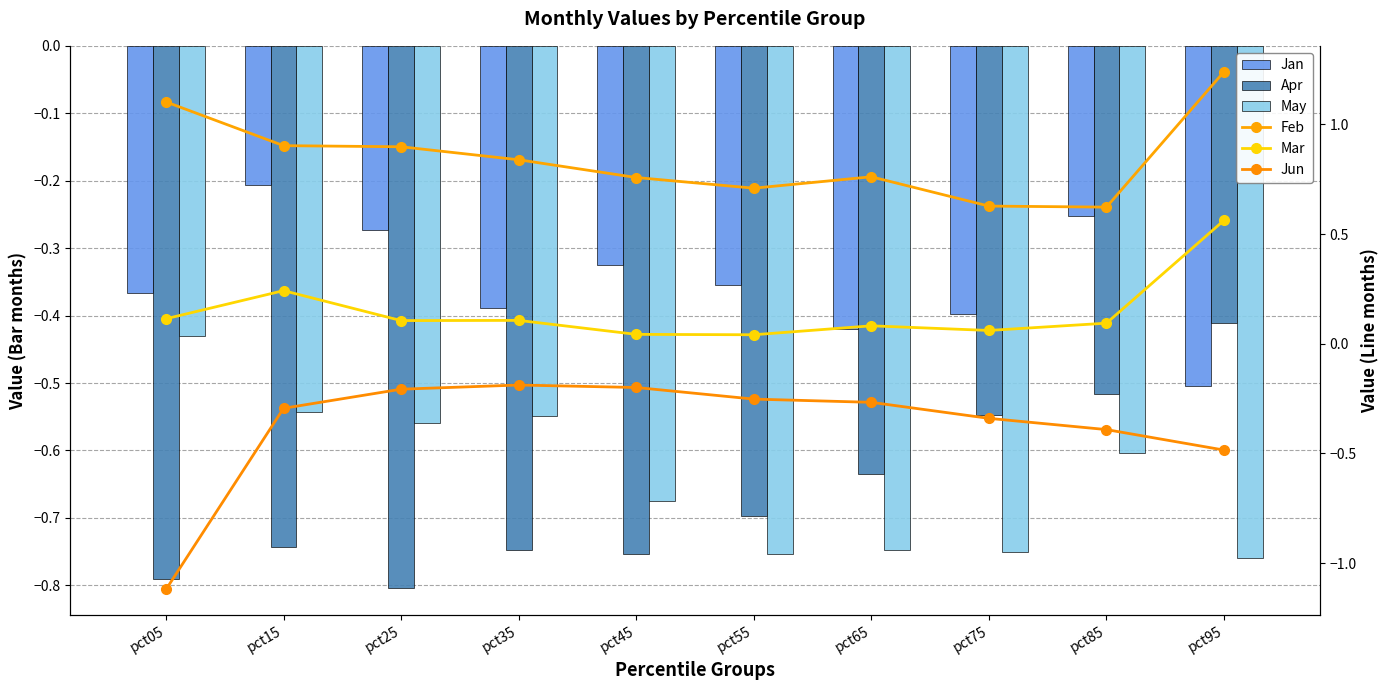

What is the sum of all Jan values?

-3.5